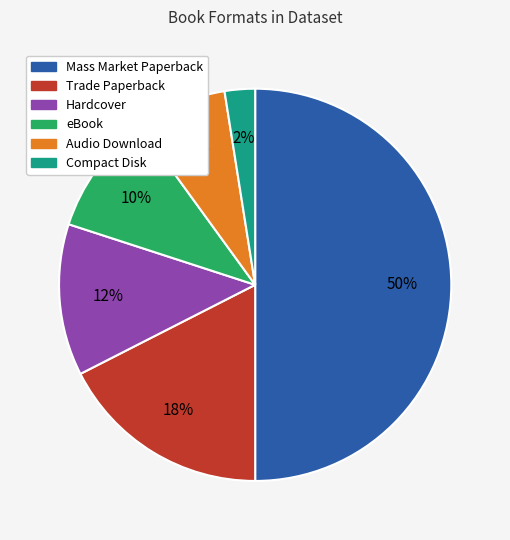

Is the sum of Mass Market Paperback and Trade Paperback greater than half?

Yes